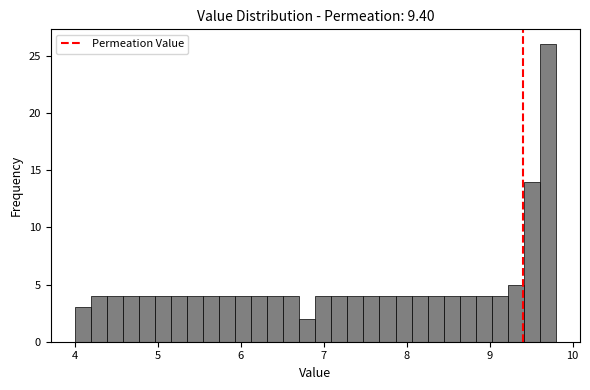

Read against the x-axis, roughly where is the centre of the tallest bar?

9.7